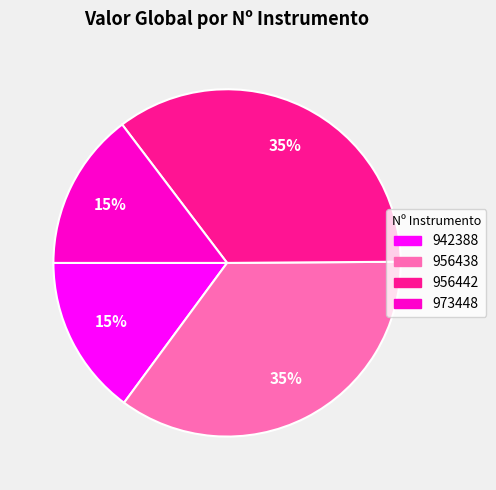

What percentage is the 956438 slice, to the nearest percent?

35%